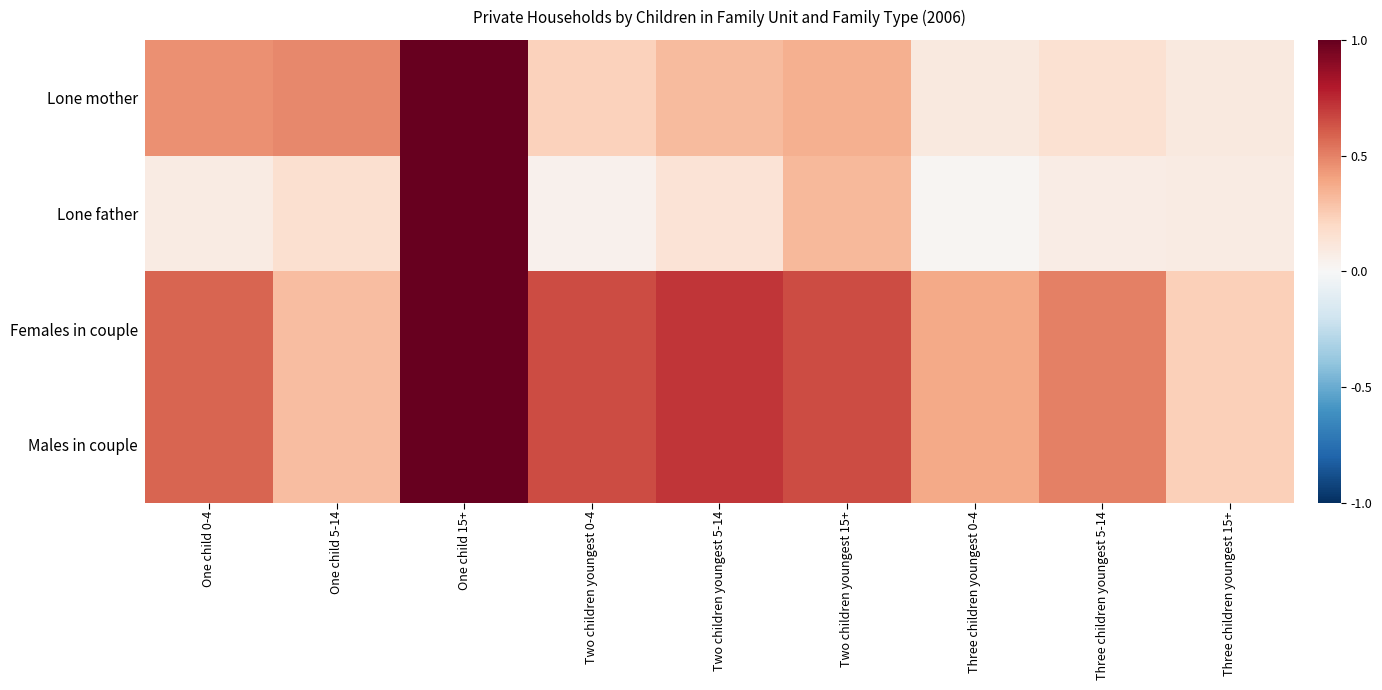

Reading right to left, transcribe all the data shown in this chart.

Lone mother: Three children youngest 15+=0.1	Three children youngest 5-14=0.2	Three children youngest 0-4=0.1	Two children youngest 15+=0.4	Two children youngest 5-14=0.3	Two children youngest 0-4=0.2	One child 15+=1.0	One child 5-14=0.5	One child 0-4=0.5
Lone father: Three children youngest 15+=0.1	Three children youngest 5-14=0.1	Three children youngest 0-4=0.0	Two children youngest 15+=0.3	Two children youngest 5-14=0.1	Two children youngest 0-4=0.0	One child 15+=1.0	One child 5-14=0.2	One child 0-4=0.1
Females in couple: Three children youngest 15+=0.2	Three children youngest 5-14=0.5	Three children youngest 0-4=0.4	Two children youngest 15+=0.7	Two children youngest 5-14=0.7	Two children youngest 0-4=0.7	One child 15+=1.0	One child 5-14=0.3	One child 0-4=0.6
Males in couple: Three children youngest 15+=0.2	Three children youngest 5-14=0.5	Three children youngest 0-4=0.4	Two children youngest 15+=0.7	Two children youngest 5-14=0.7	Two children youngest 0-4=0.7	One child 15+=1.0	One child 5-14=0.3	One child 0-4=0.6